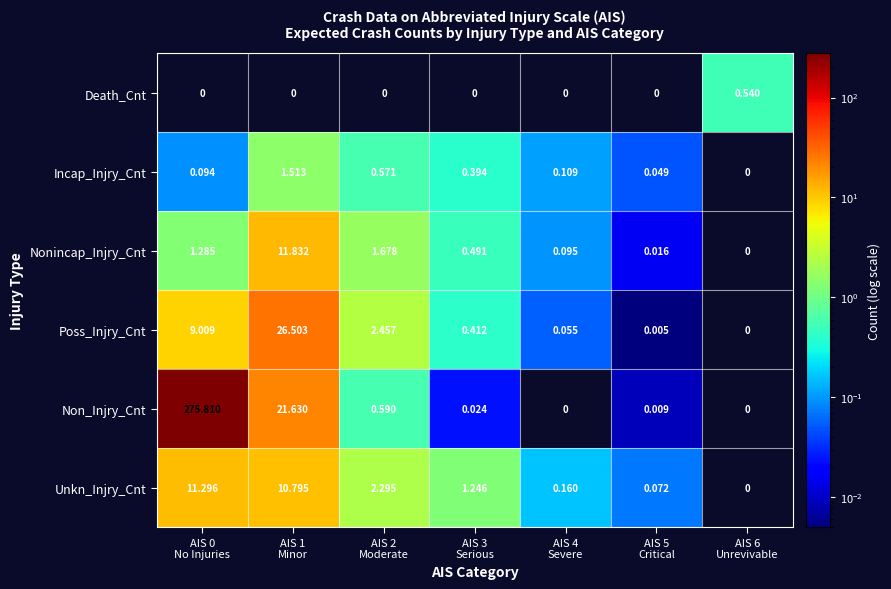

List the series in order of their peak value, highest first.

Non_Injry_Cnt, Poss_Injry_Cnt, Nonincap_Injry_Cnt, Unkn_Injry_Cnt, Incap_Injry_Cnt, Death_Cnt